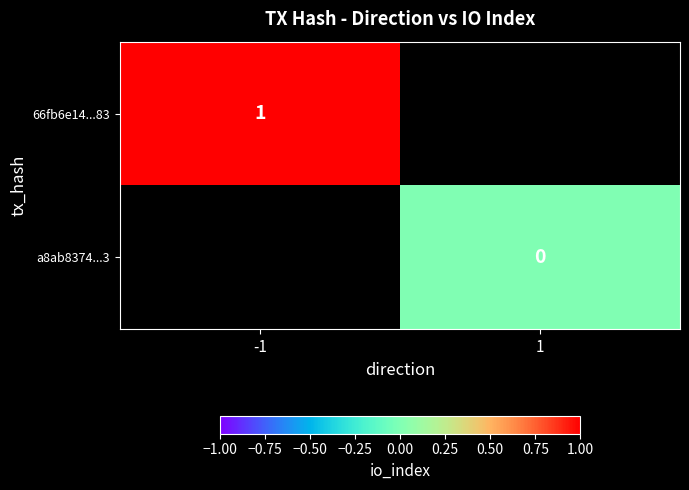

The value of 66fb6e14...83 at -1 is 0. True or false?

False